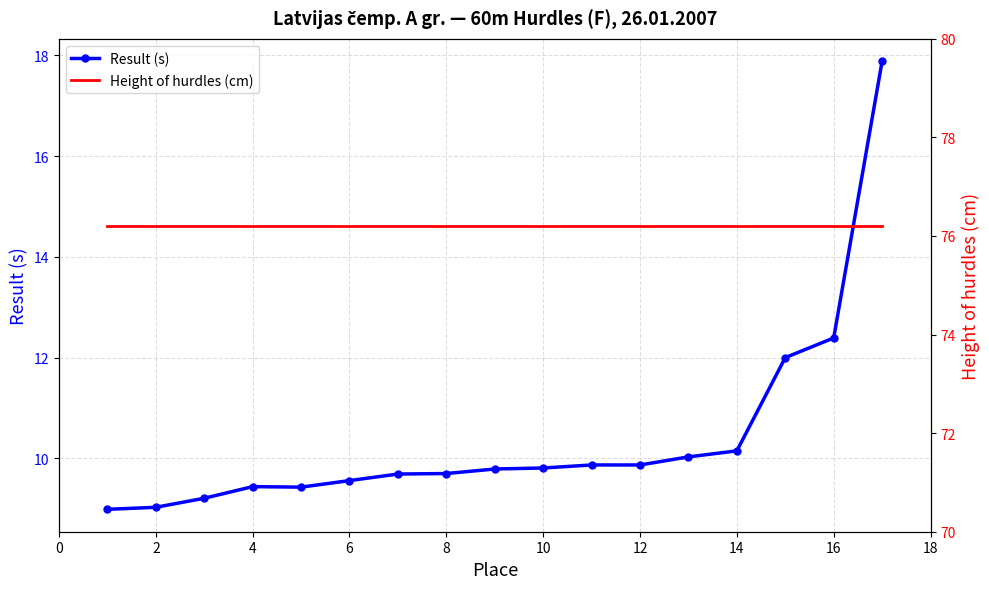

True or false: Result (s) has a value of 9.0 at 2.

True